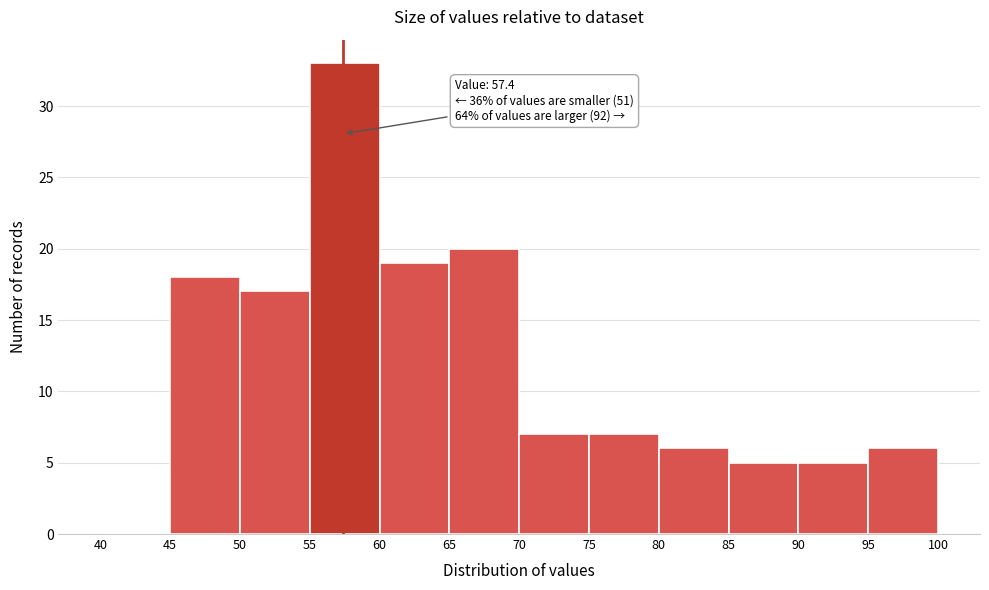

Which range on the x-axis has the tallest bar?

55 to 60